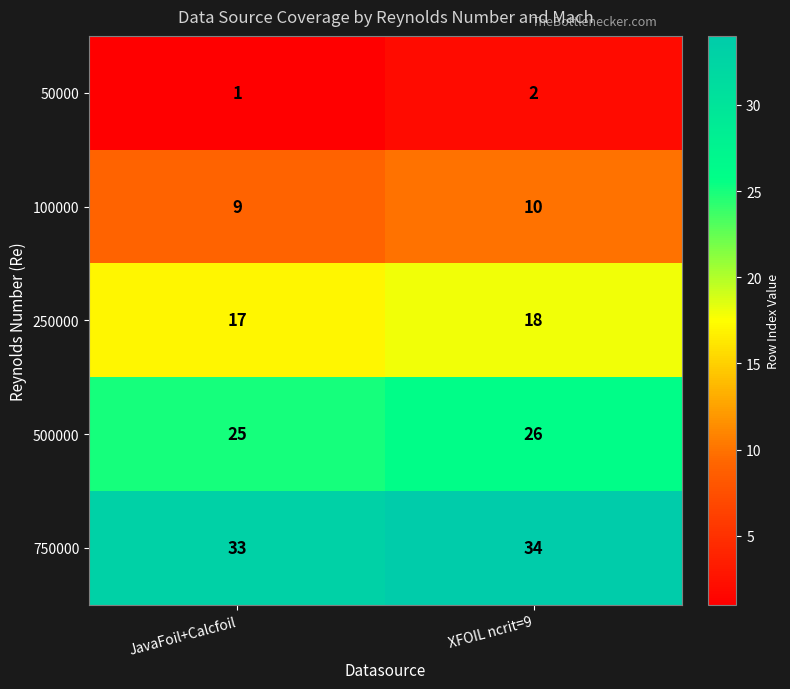

Where is 750000 nearest to the value 33?

JavaFoil+Calcfoil